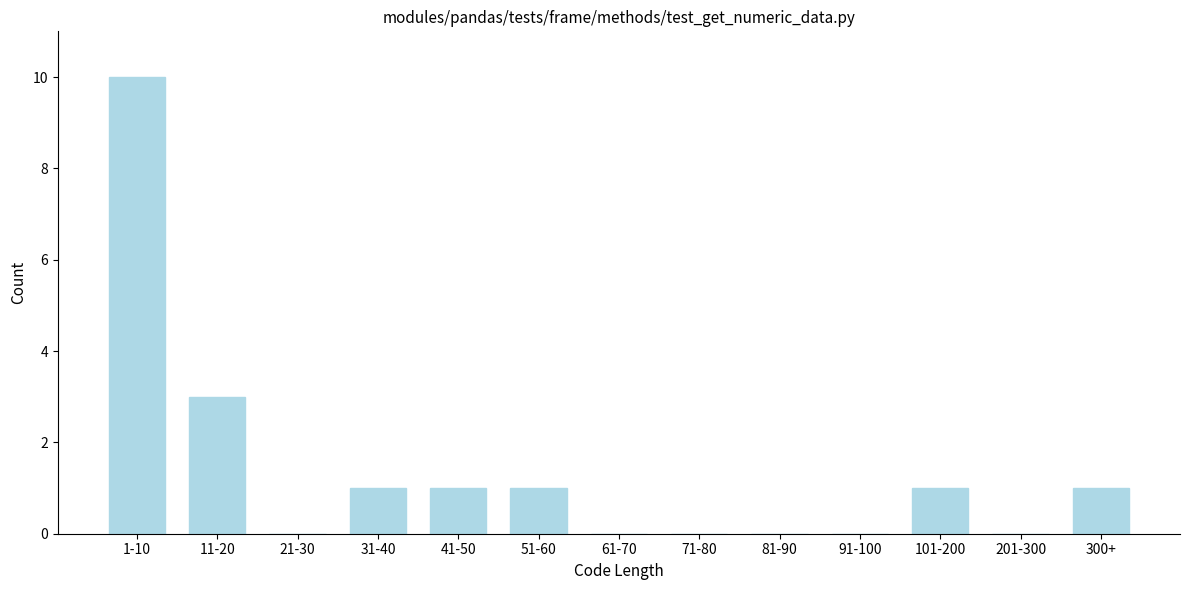

Reading left to right, extract all data points from this chart.

1-10=10	11-20=3	21-30=0	31-40=1	41-50=1	51-60=1	61-70=0	71-80=0	81-90=0	91-100=0	101-200=1	201-300=0	300+=1